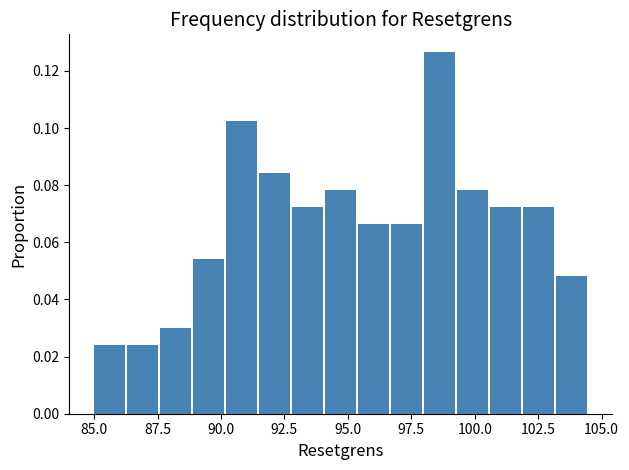

Around what value on the x-axis is the tallest bar? Give the approximate position of its centre, as read against the axis.

98.5